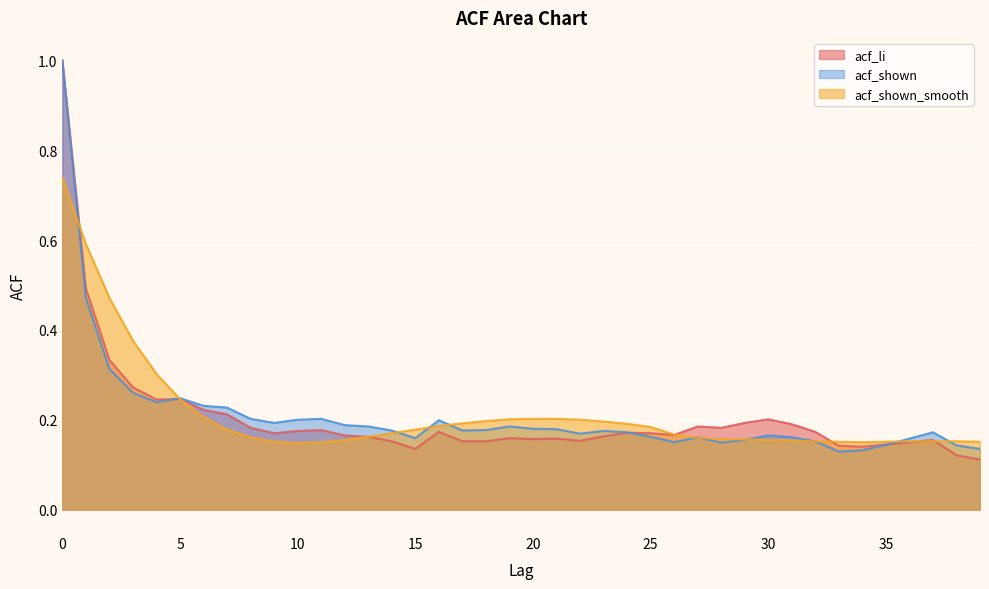

Which label corresponds to the smallest value in the chart?

39